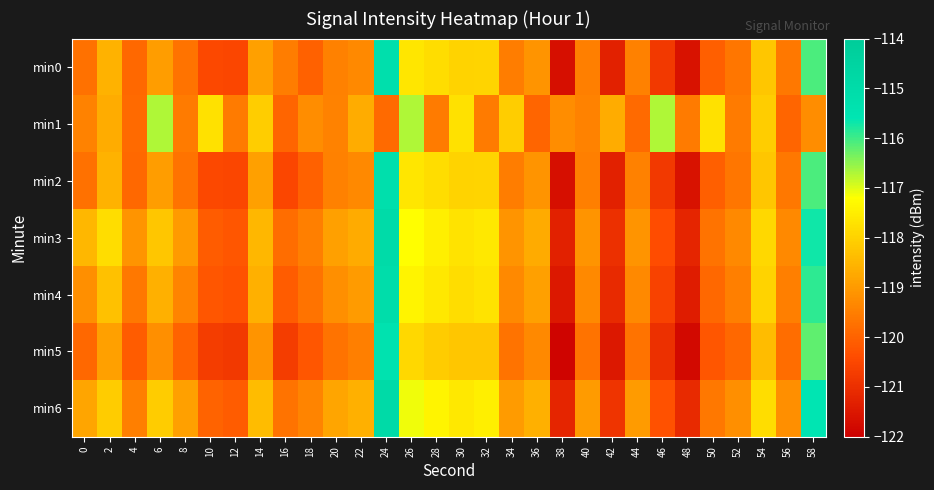

Reading left to right, list all the values displayed in this chart.

min0: 0=-119.7	2=-118.6	4=-119.9	6=-118.9	8=-119.7	10=-120.5	12=-120.5	14=-118.9	16=-119.5	18=-120.0	20=-119.5	22=-119.3	24=-115.2	26=-117.6	28=-117.8	30=-118.0	32=-117.9	34=-119.5	36=-119.1	38=-121.7	40=-119.5	42=-121.3	44=-119.5	46=-120.8	48=-121.6	50=-120.0	52=-119.6	54=-118.2	56=-119.6	58=-116.1
min1: 0=-119.4	2=-118.7	4=-119.9	6=-116.7	8=-119.6	10=-117.7	12=-119.5	14=-118.1	16=-120.0	18=-119.2	20=-119.4	22=-118.7	24=-119.9	26=-116.7	28=-119.6	30=-117.7	32=-119.5	34=-118.1	36=-120.0	38=-119.2	40=-119.4	42=-118.7	44=-119.9	46=-116.7	48=-119.6	50=-117.7	52=-119.5	54=-118.1	56=-120.0	58=-119.2
min2: 0=-119.7	2=-118.6	4=-119.9	6=-118.9	8=-119.7	10=-120.5	12=-120.5	14=-118.9	16=-120.5	18=-120.0	20=-119.5	22=-119.3	24=-115.2	26=-117.6	28=-117.8	30=-118.0	32=-117.9	34=-119.5	36=-119.1	38=-121.7	40=-119.5	42=-121.3	44=-119.5	46=-120.8	48=-121.6	50=-120.0	52=-119.6	54=-118.2	56=-119.6	58=-116.1
min3: 0=-118.5	2=-117.8	4=-119.1	6=-118.2	8=-119.0	10=-120.1	12=-120.2	14=-118.5	16=-119.8	18=-119.5	20=-118.9	22=-118.7	24=-115.0	26=-117.2	28=-117.5	30=-117.7	32=-117.6	34=-119.1	36=-118.7	38=-121.3	40=-119.1	42=-121.0	44=-119.1	46=-120.4	48=-121.2	50=-119.7	52=-119.3	54=-117.9	56=-119.3	58=-115.7
min4: 0=-119.2	2=-118.3	4=-119.6	6=-118.6	8=-119.4	10=-120.2	12=-120.3	14=-118.6	16=-120.1	18=-119.7	20=-119.2	22=-119.0	24=-115.1	26=-117.4	28=-117.6	30=-117.8	32=-117.7	34=-119.3	36=-118.9	38=-121.5	40=-119.3	42=-121.1	44=-119.3	46=-120.6	48=-121.4	50=-119.9	52=-119.5	54=-118.0	56=-119.5	58=-115.9
min5: 0=-119.9	2=-118.9	4=-120.1	6=-119.2	8=-120.0	10=-120.7	12=-120.8	14=-119.1	16=-120.7	18=-120.2	20=-119.7	22=-119.5	24=-115.4	26=-117.9	28=-118.1	30=-118.2	32=-118.2	34=-119.7	36=-119.3	38=-121.9	40=-119.7	42=-121.5	44=-119.7	46=-121.0	48=-121.8	50=-120.2	52=-119.9	54=-118.4	56=-119.8	58=-116.2
min6: 0=-118.8	2=-118.1	4=-119.5	6=-118.1	8=-118.9	10=-120.0	12=-120.1	14=-118.4	16=-119.7	18=-119.4	20=-118.8	22=-118.6	24=-114.9	26=-117.1	28=-117.4	30=-117.6	32=-117.5	34=-119.0	36=-118.6	38=-121.2	40=-119.0	42=-120.9	44=-119.0	46=-120.3	48=-121.1	50=-119.6	52=-119.2	54=-117.8	56=-119.2	58=-115.6